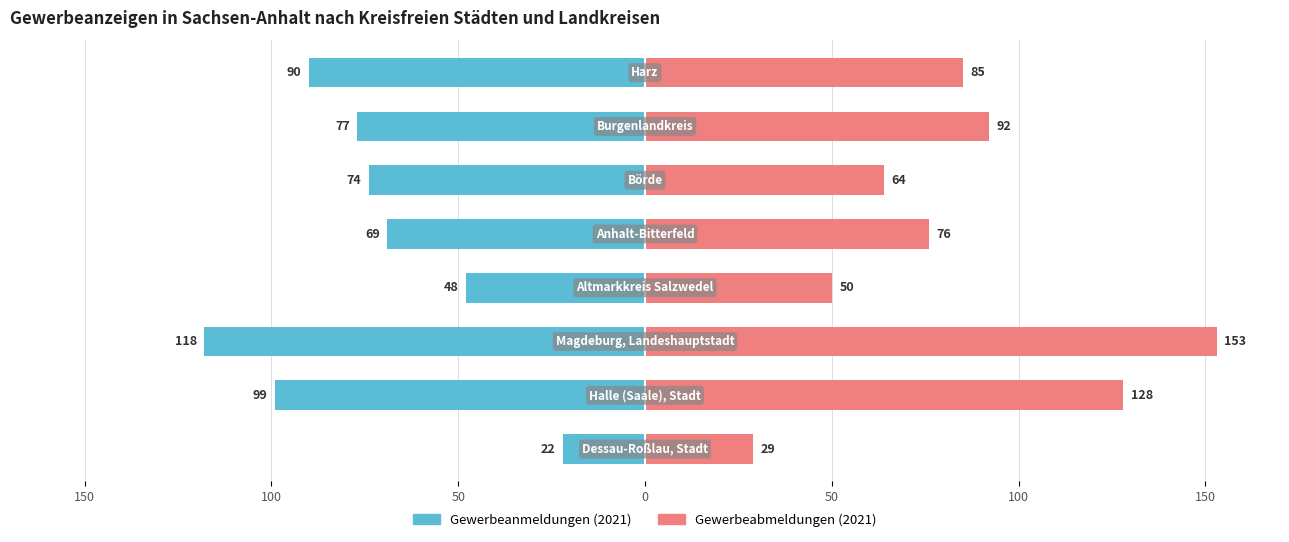

What is the value of the Gewerbeanmeldungen (2021) bar at the 4th from the left?

-48